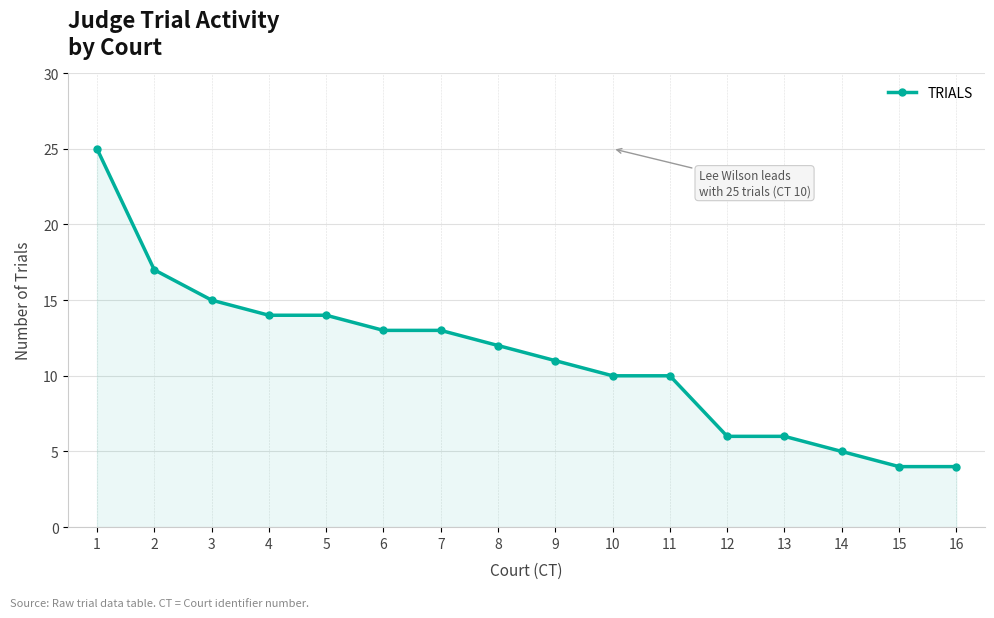

The chart shows a value of 12 at 8. True or false?

True